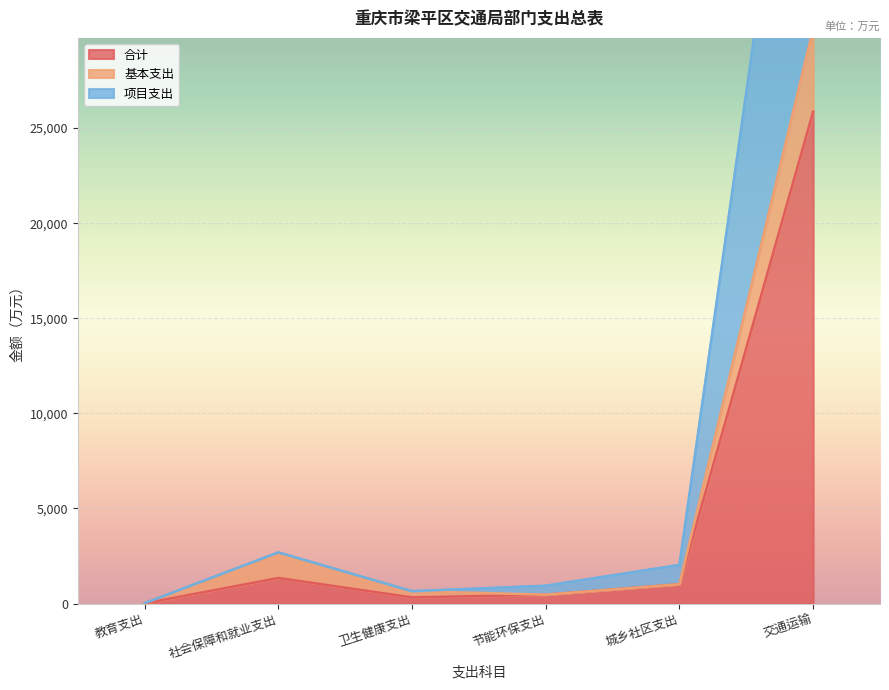

True or false: 项目支出 and 合计 cross at least once.

False